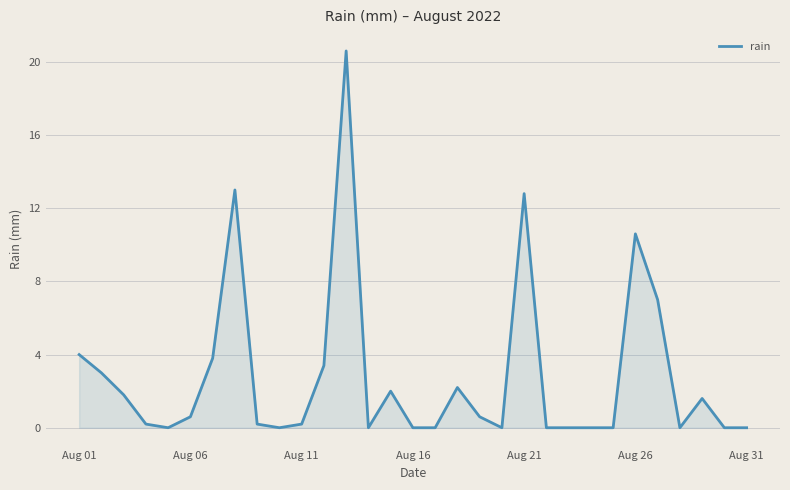

Count the number of categories in the chart.

31